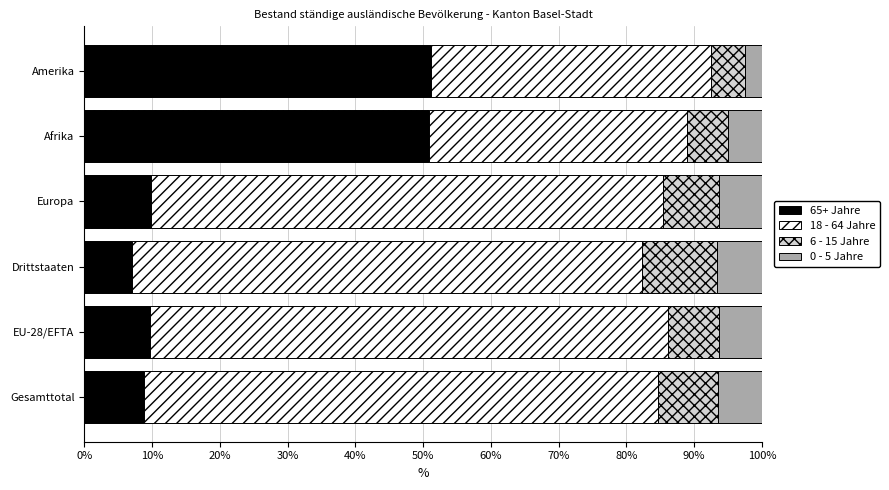

What is the total value across all series at Amerika?

100.0